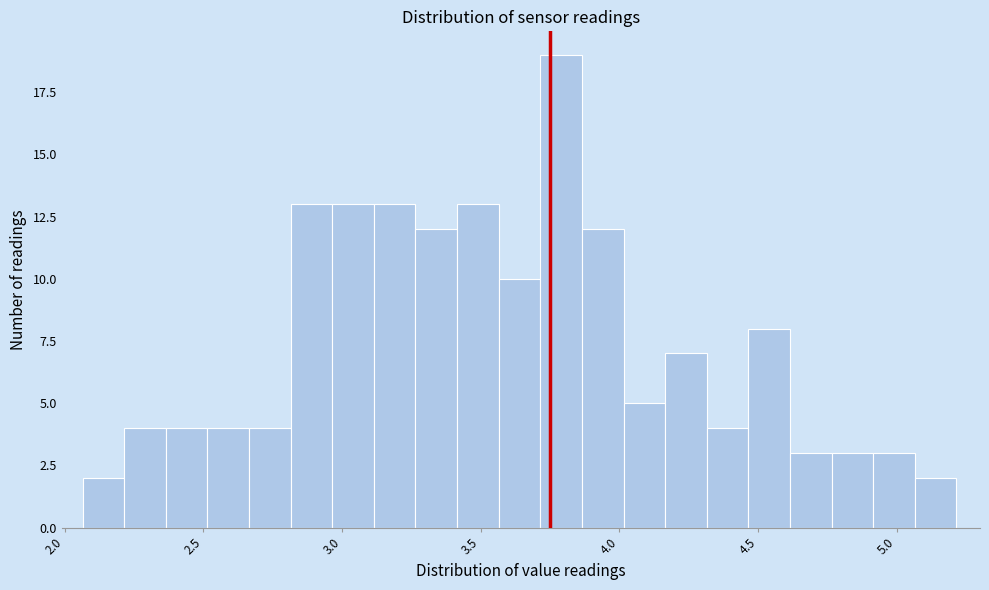

Read against the x-axis, roughly where is the centre of the tallest bar?

3.80